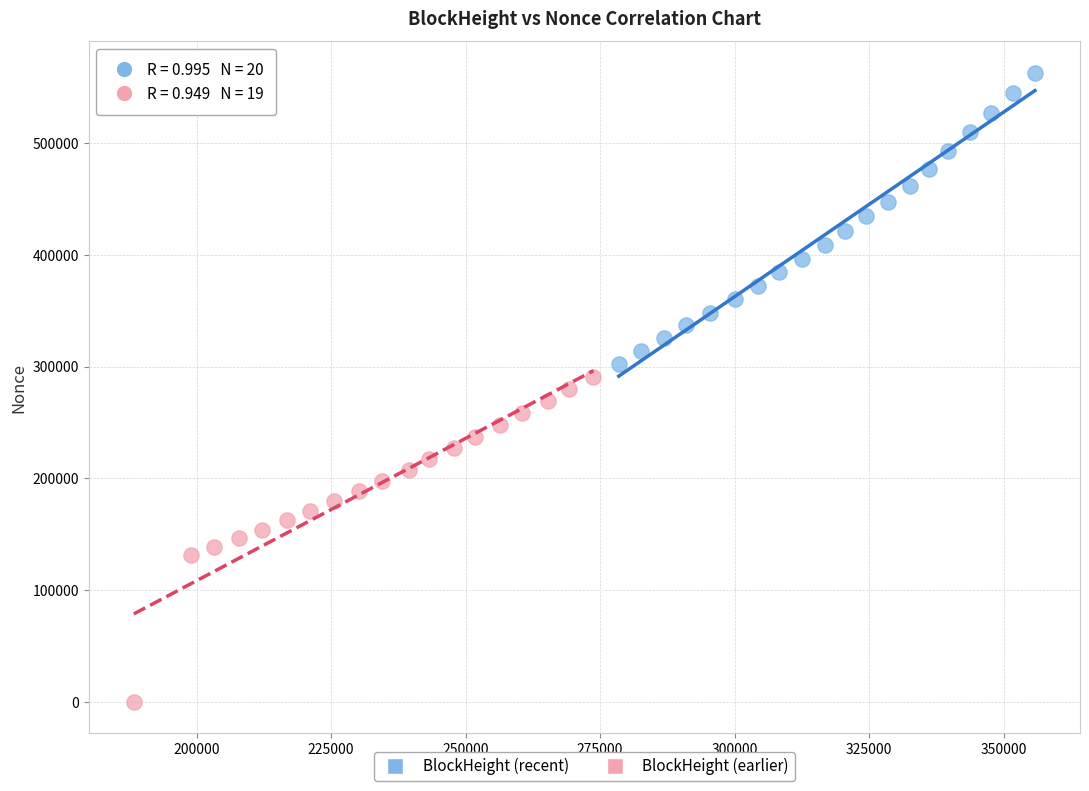

Which series has the widest spread of Y values?

BlockHeight (earlier)